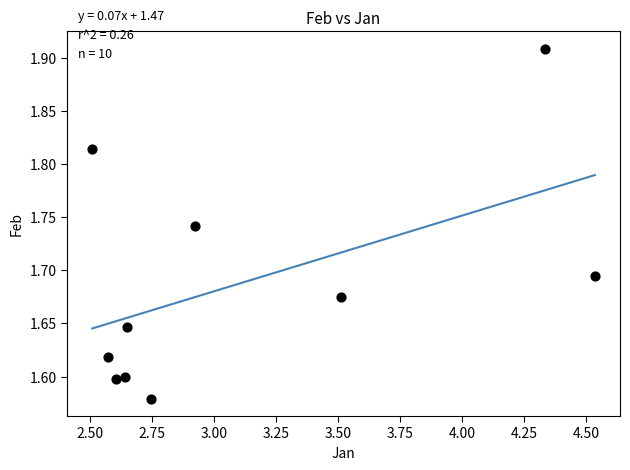

What is the range of X values (max minus min)?

2.0